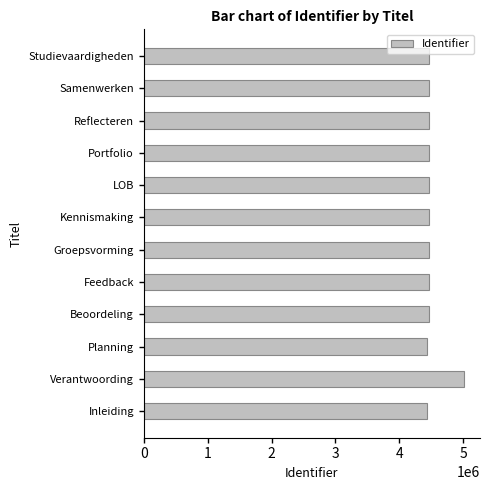

What is the ratio of the value at Studievaardigheden to the value at LOB?

1.0